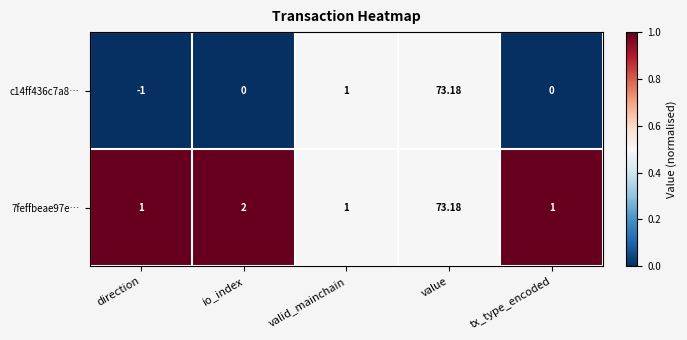

Is the value of c14ff436c7a8… at value greater than the value of 7feffbeae97e… at valid_mainchain?

Yes